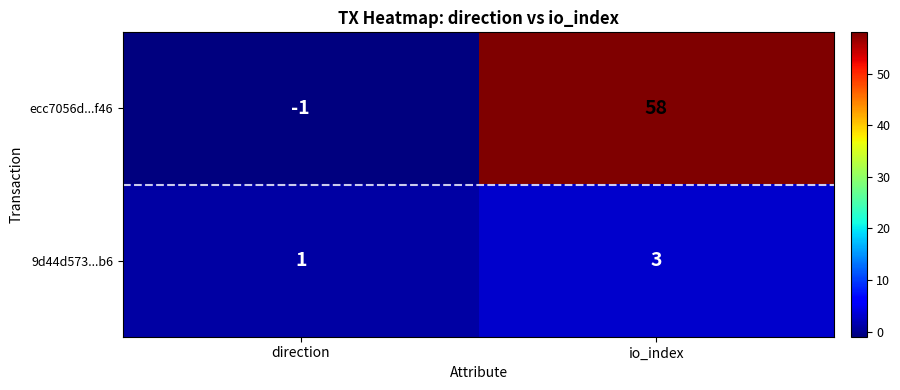

Count the number of data series in this chart.

2